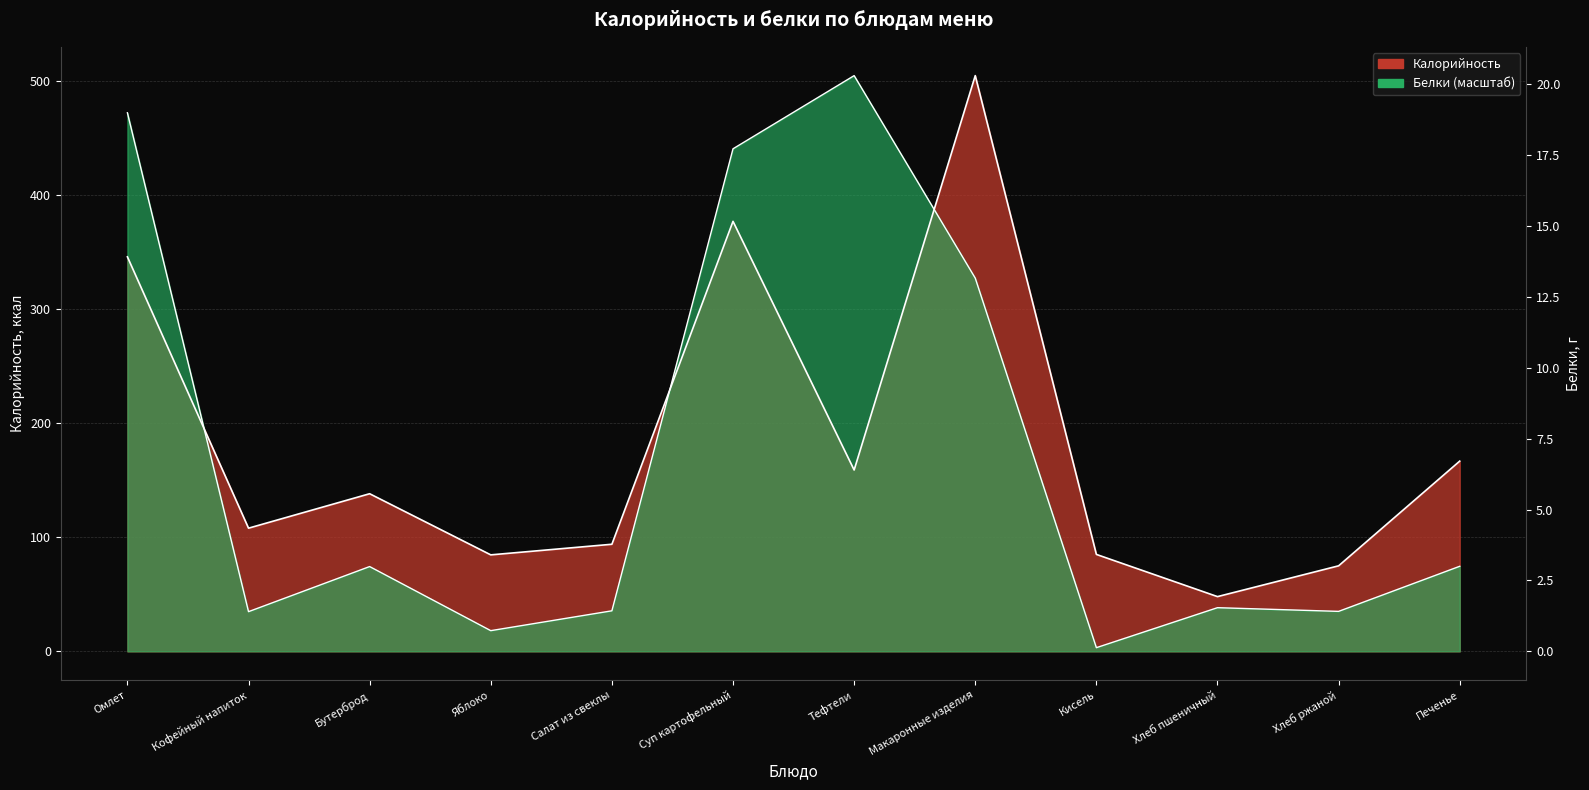

What is the maximum value shown in the chart?

504.8